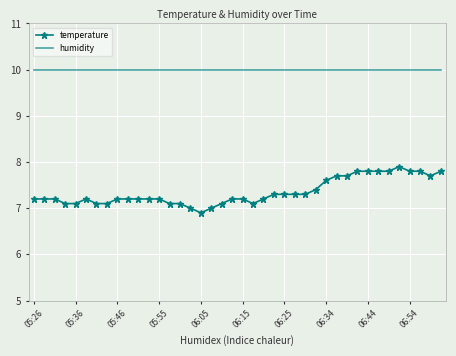

True or false: humidity and temperature cross at least once.

False